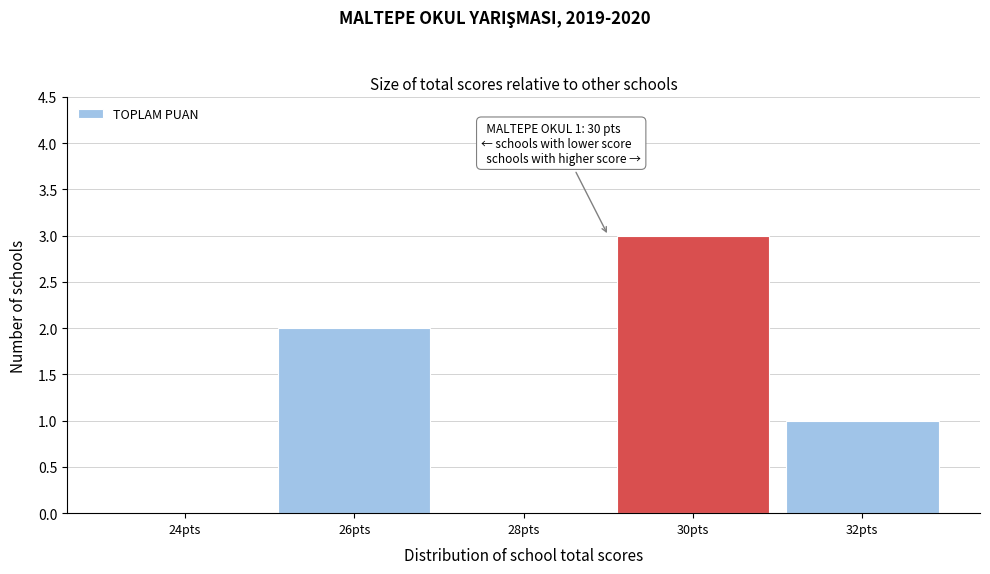

Reading left to right, what are all the values shown in this chart?

24pts=0	26pts=2	28pts=0	30pts=3	32pts=1